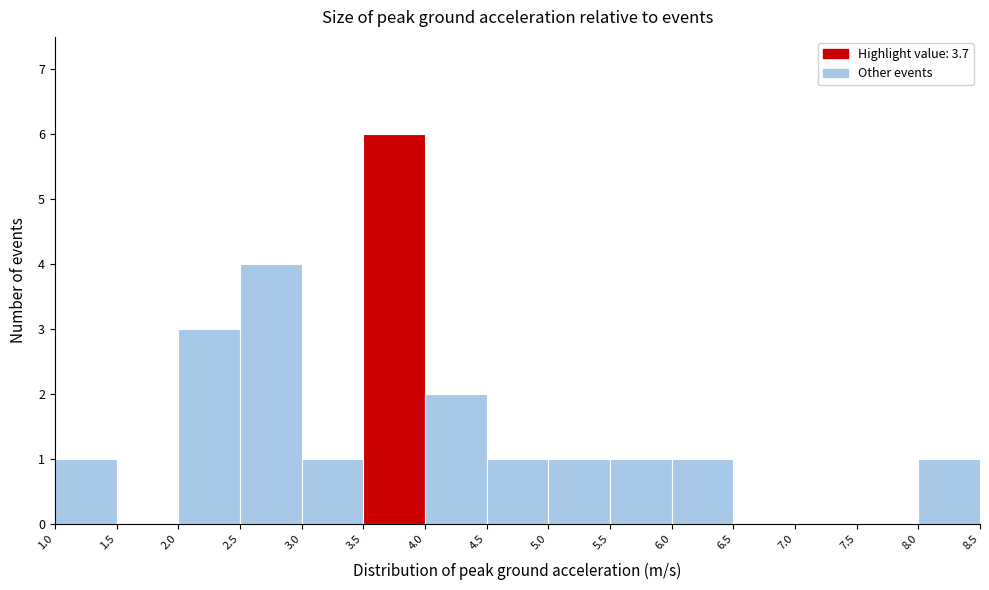

Reading left to right, list every bar in this chart as the range it spans on the x-axis followed by its height. The values are not printed on the chart, so give them approximately, as read against the axis.

1.0 to 1.5: 1
1.5 to 2.0: 0
2.0 to 2.5: 3
2.5 to 3.0: 4
3.0 to 3.5: 1
3.5 to 4.0: 6
4.0 to 4.5: 2
4.5 to 5.0: 1
5.0 to 5.5: 1
5.5 to 6.0: 1
6.0 to 6.5: 1
6.5 to 7.0: 0
7.0 to 7.5: 0
7.5 to 8.0: 0
8.0 to 8.5: 1